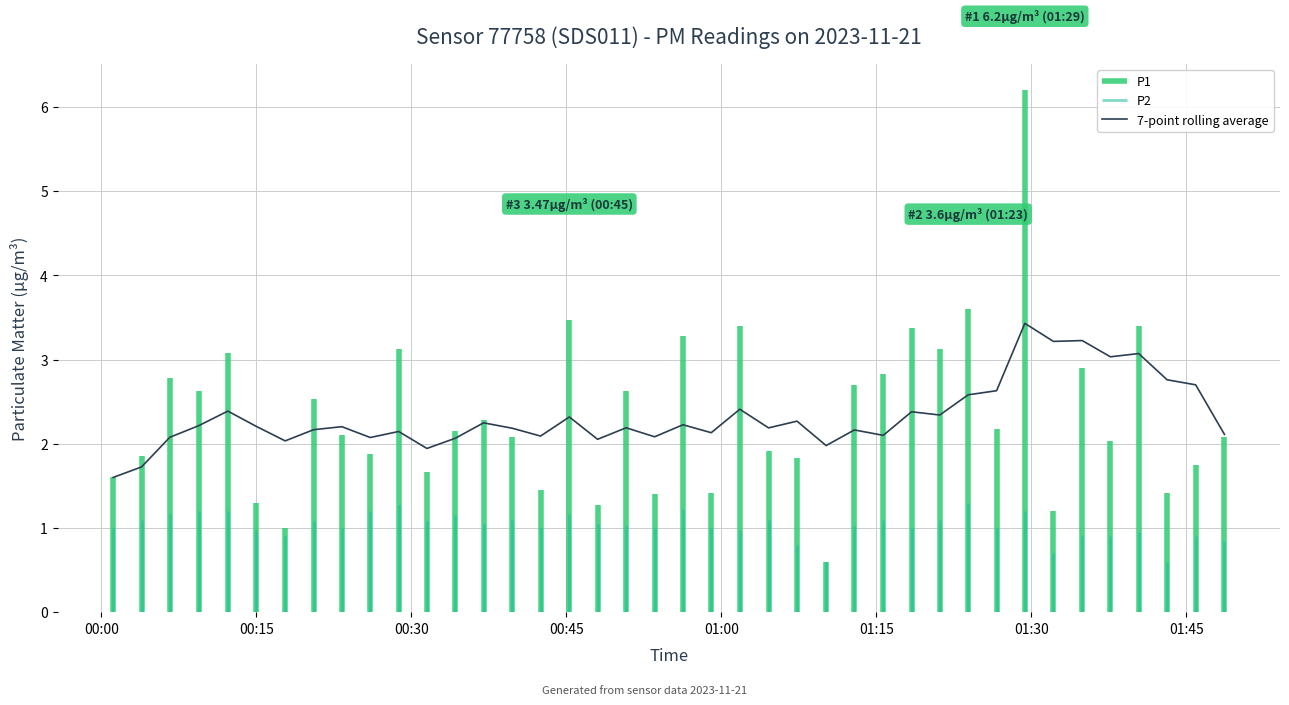

What is the average value?

2.3